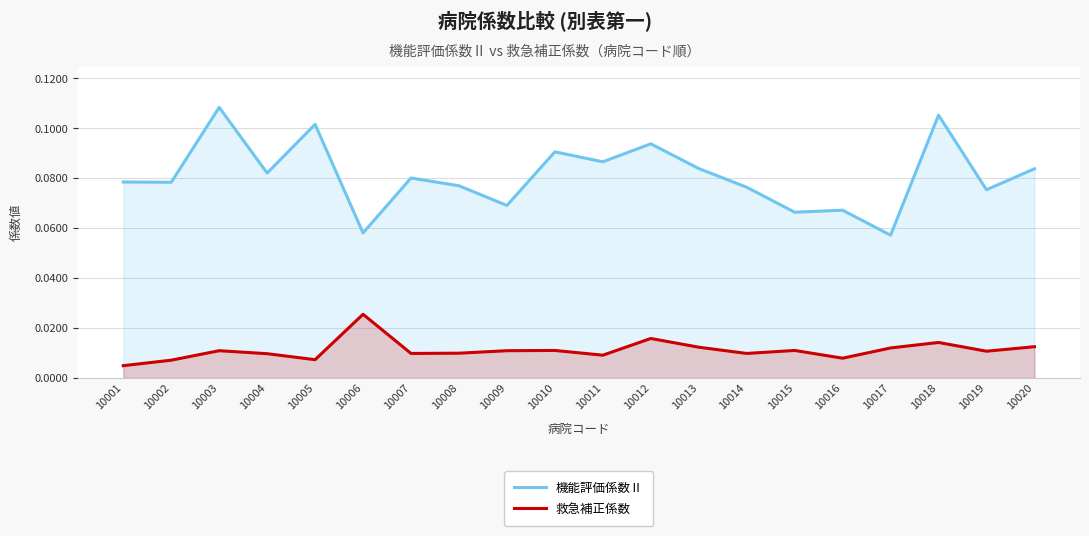

Is it true that 機能評価係数Ⅱ equals 0.1 at 10010?

False